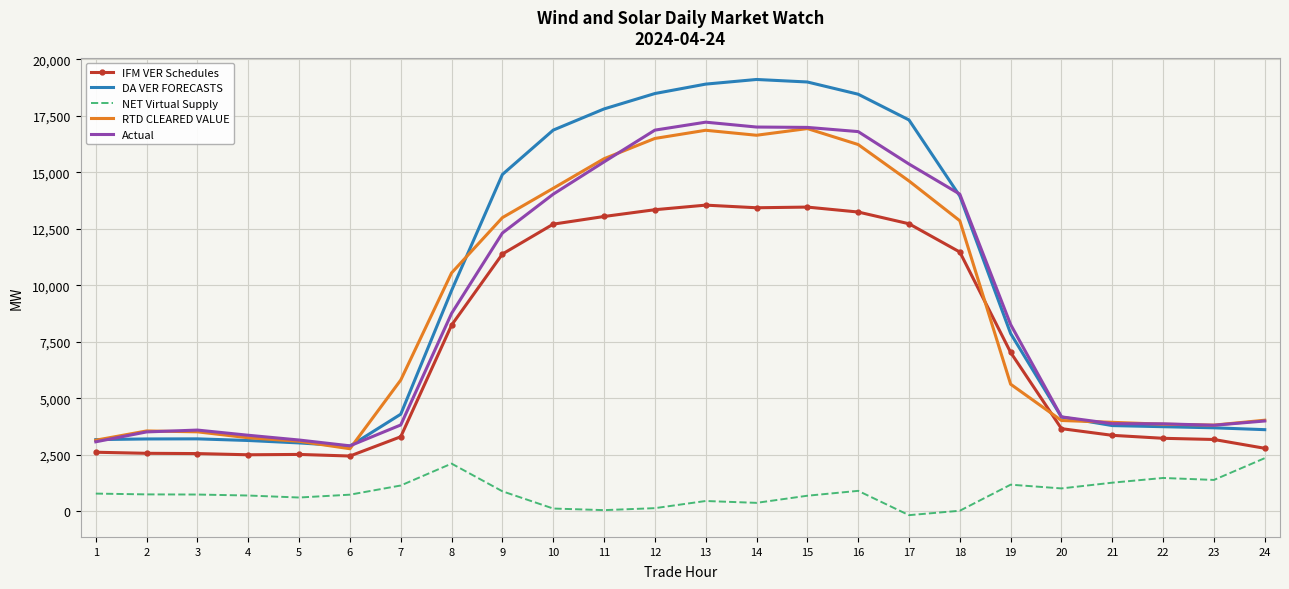

What is the total value across all series at 4?

12965.6